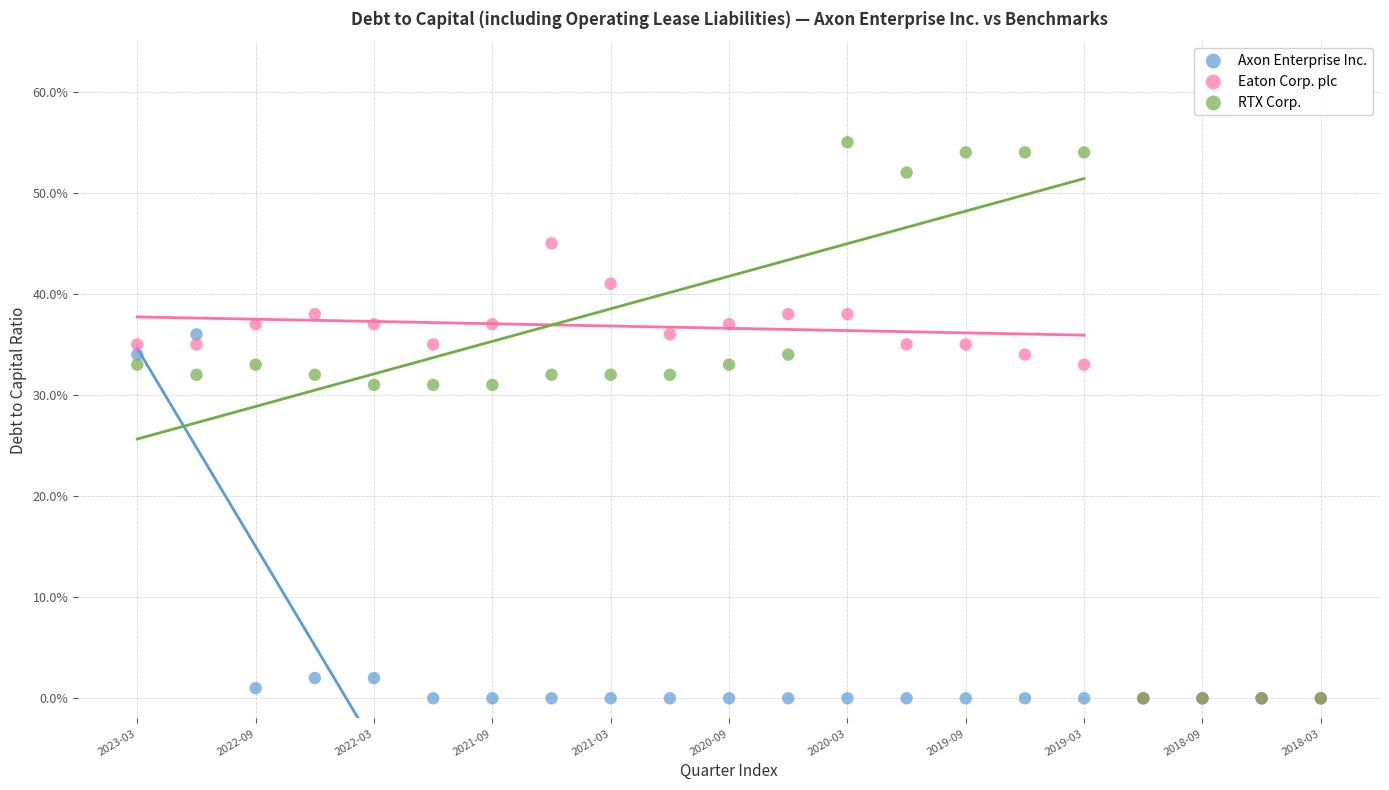

What are all the series names shown in the legend?

Axon Enterprise Inc., Eaton Corp. plc, RTX Corp.